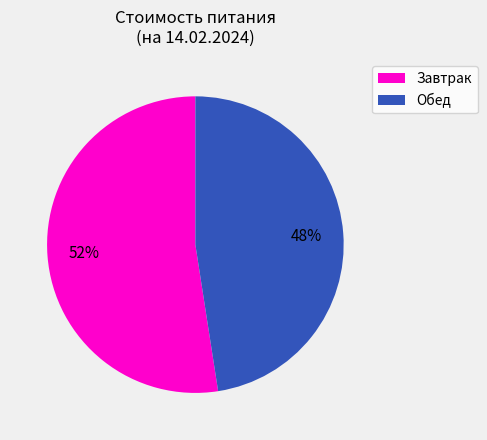

To the nearest percent, what is the average slice percentage?

50%